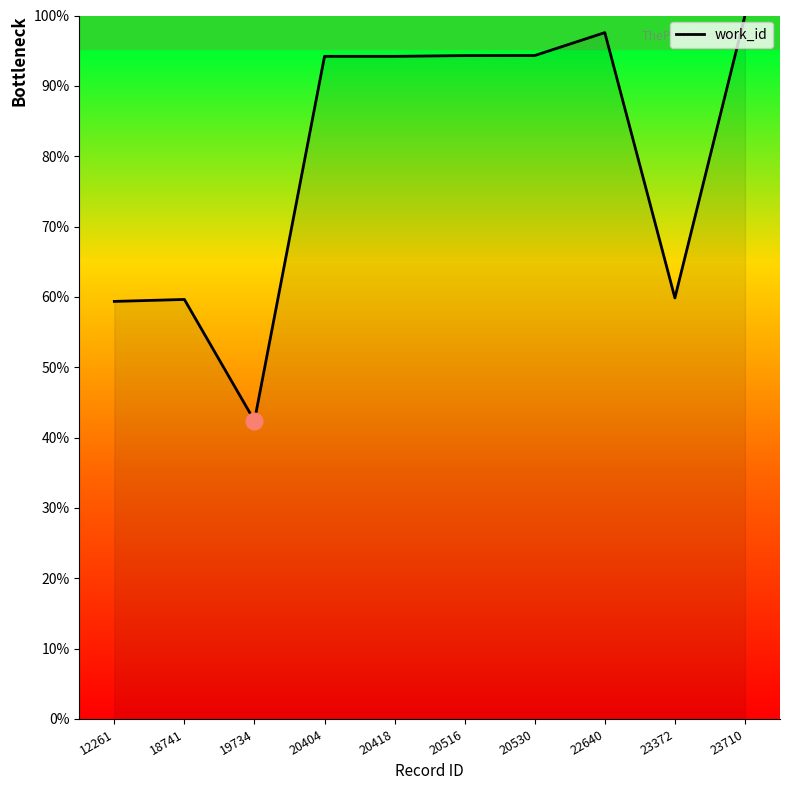

What is the difference between the values at 18741 and 19734?

17.2